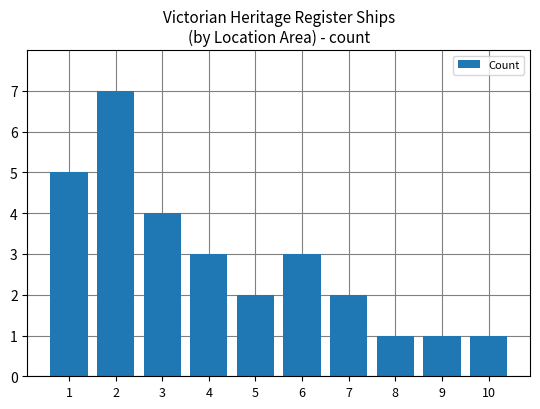

Read the value at 6.

3